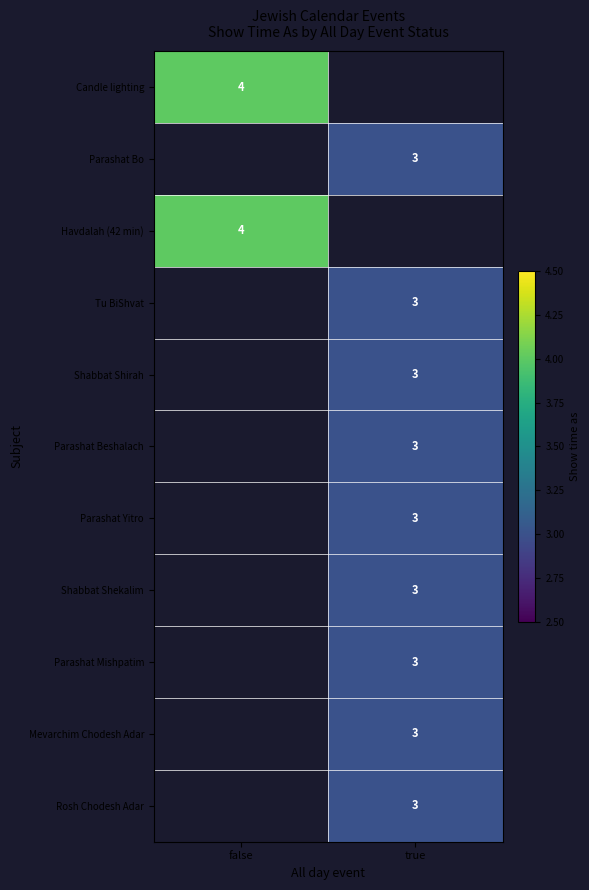

True or false: Mevarchim Chodesh Adar has a value of 3 at true.

True